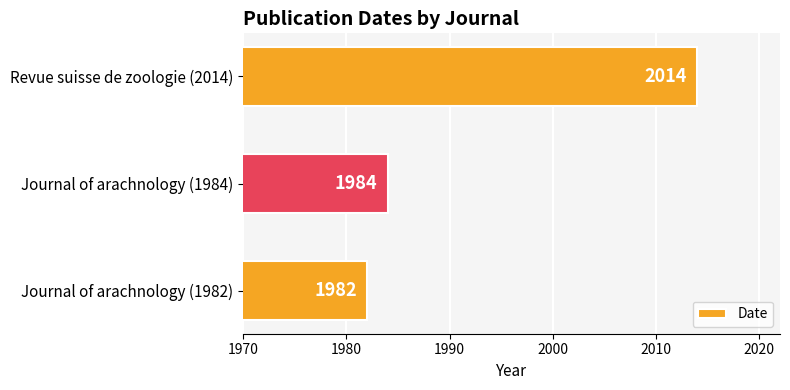

Rank the categories by value from highest to lowest.

Revue suisse de zoologie (2014), Journal of arachnology (1984), Journal of arachnology (1982)